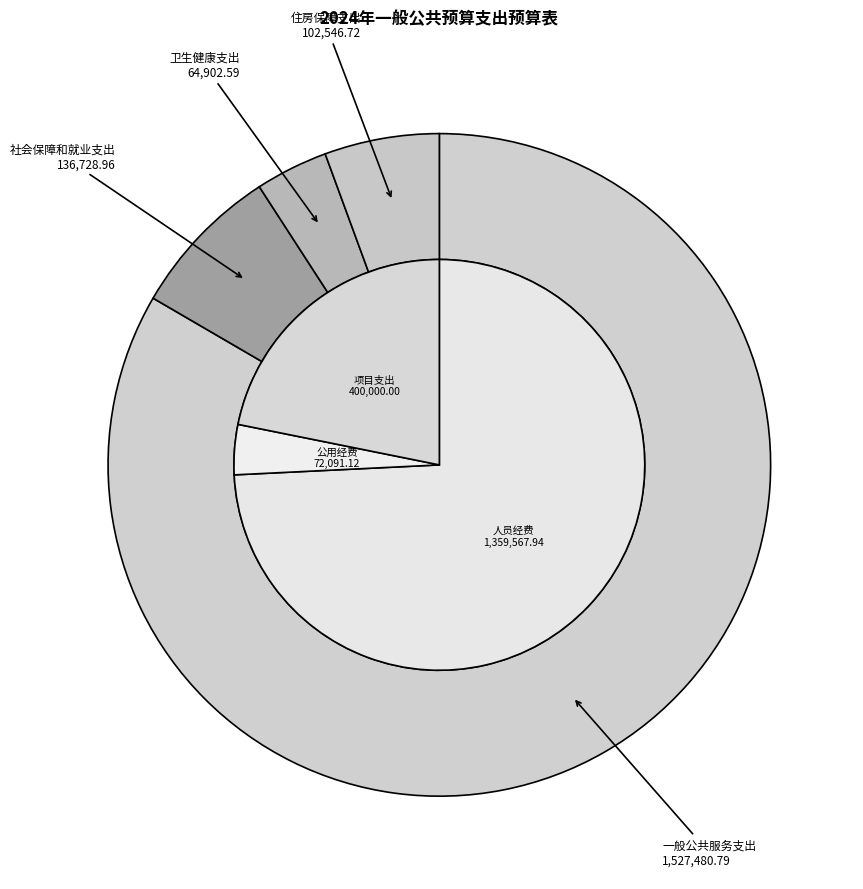

Combined, do 卫生健康支出 and 一般公共服务支出 account for over 50%?

Yes